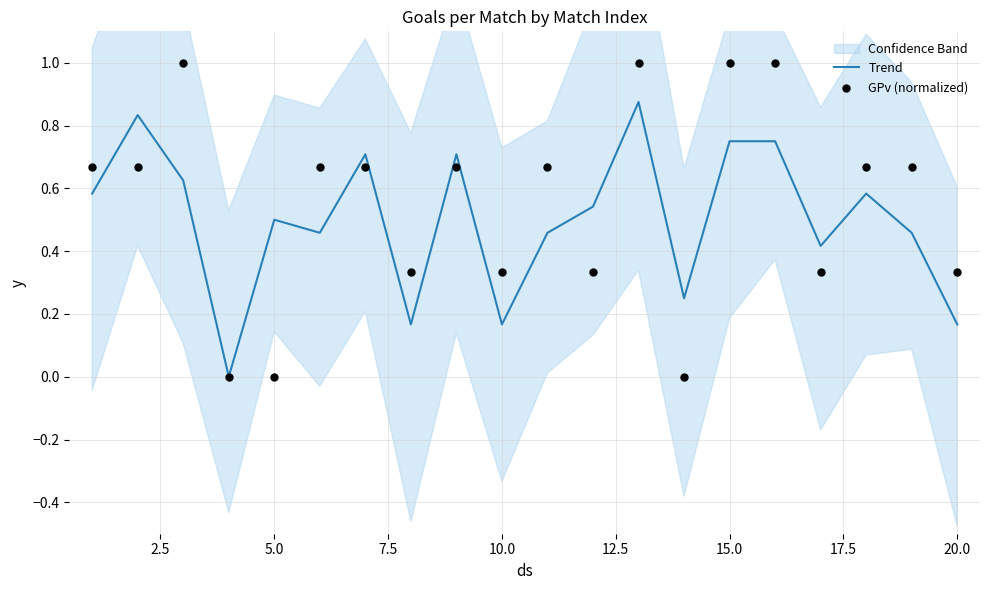

What is the total value across all series at 12.5?

1.1